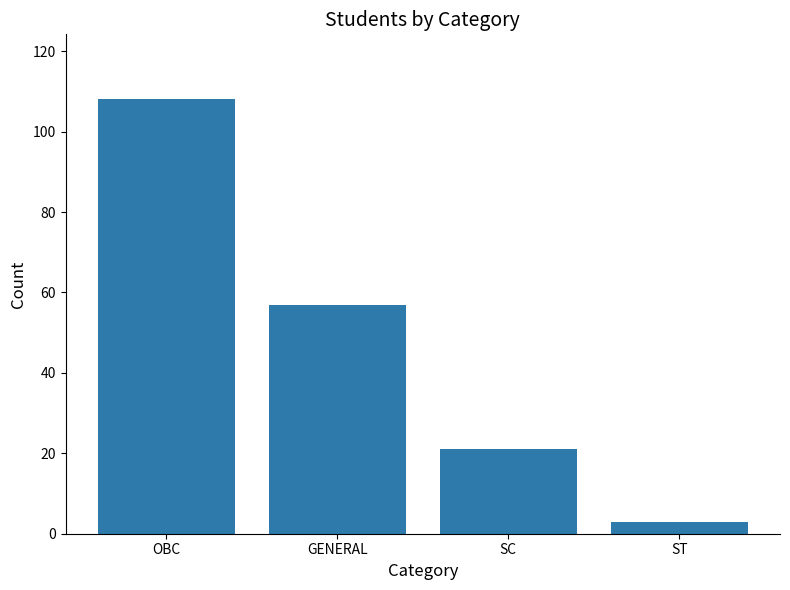

The chart shows a value of 57 at GENERAL. True or false?

True